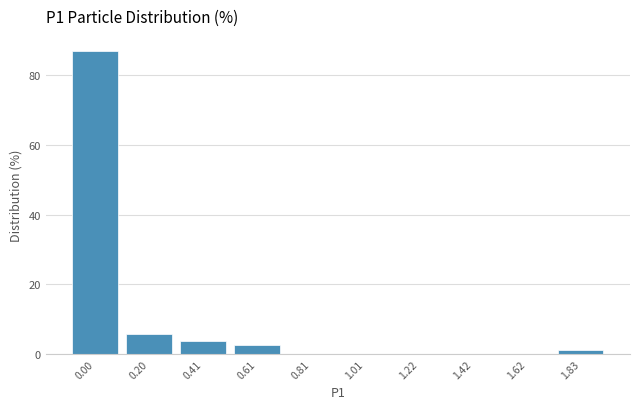

What is the sum of all values?

100.0